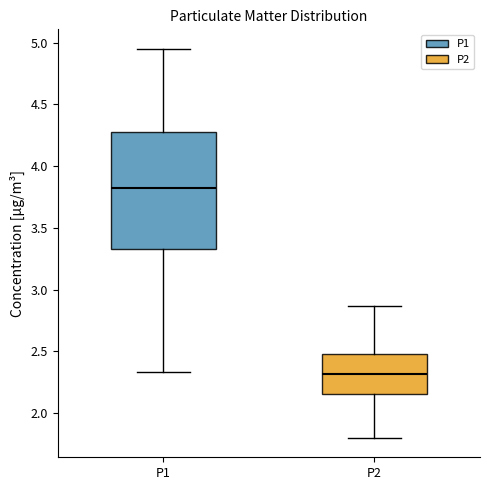

Where does the upper whisker of the box for P1 end on the y-axis? The values are not printed on the chart, so give them approximately, as read against the axis.

4.95